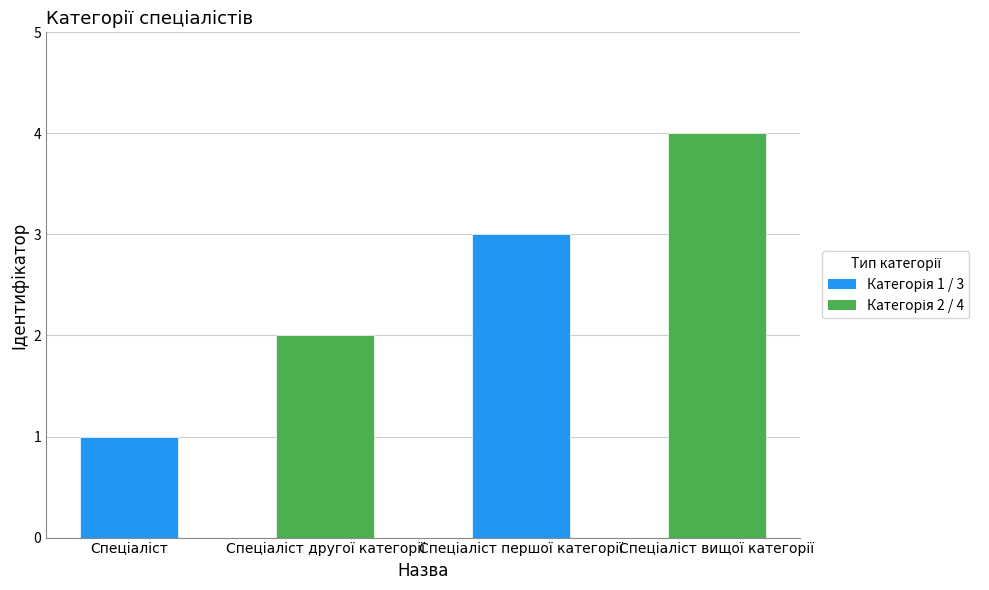

What is the difference between the maximum and minimum values?

3